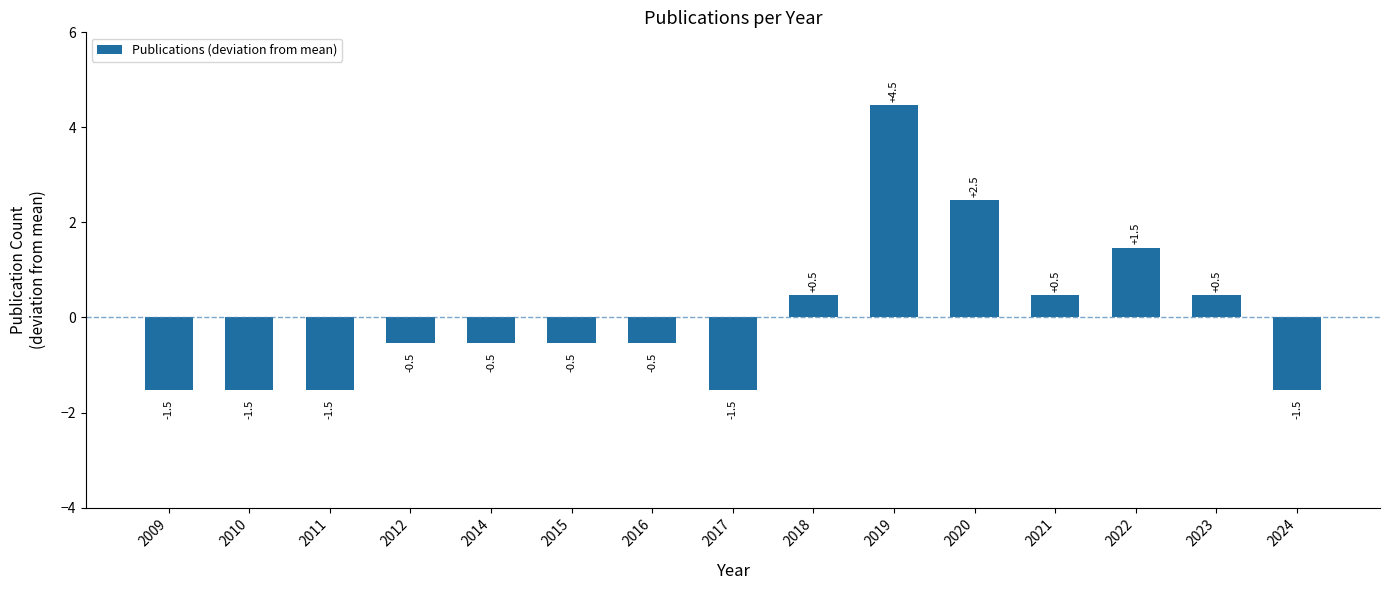

Reading right to left, transcribe all the data shown in this chart.

2024=-1.5	2023=0.5	2022=1.5	2021=0.5	2020=2.5	2019=4.5	2018=0.5	2017=-1.5	2016=-0.5	2015=-0.5	2014=-0.5	2012=-0.5	2011=-1.5	2010=-1.5	2009=-1.5